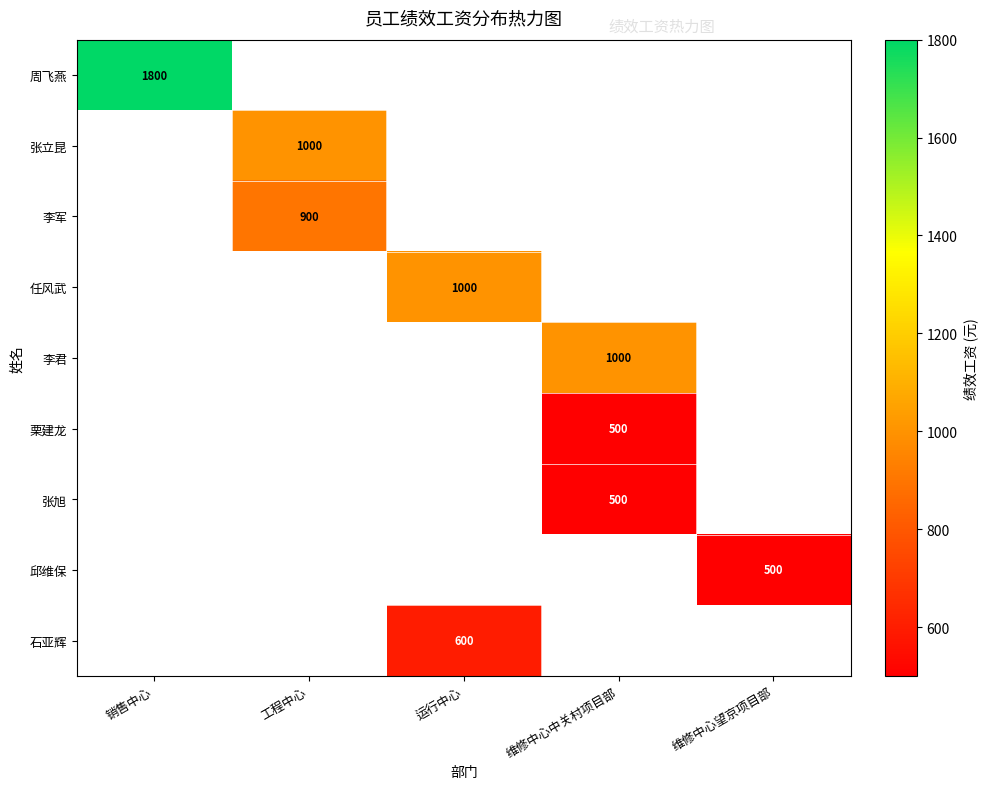

True or false: 周飞燕 has a value of 1800 at 销售中心.

True